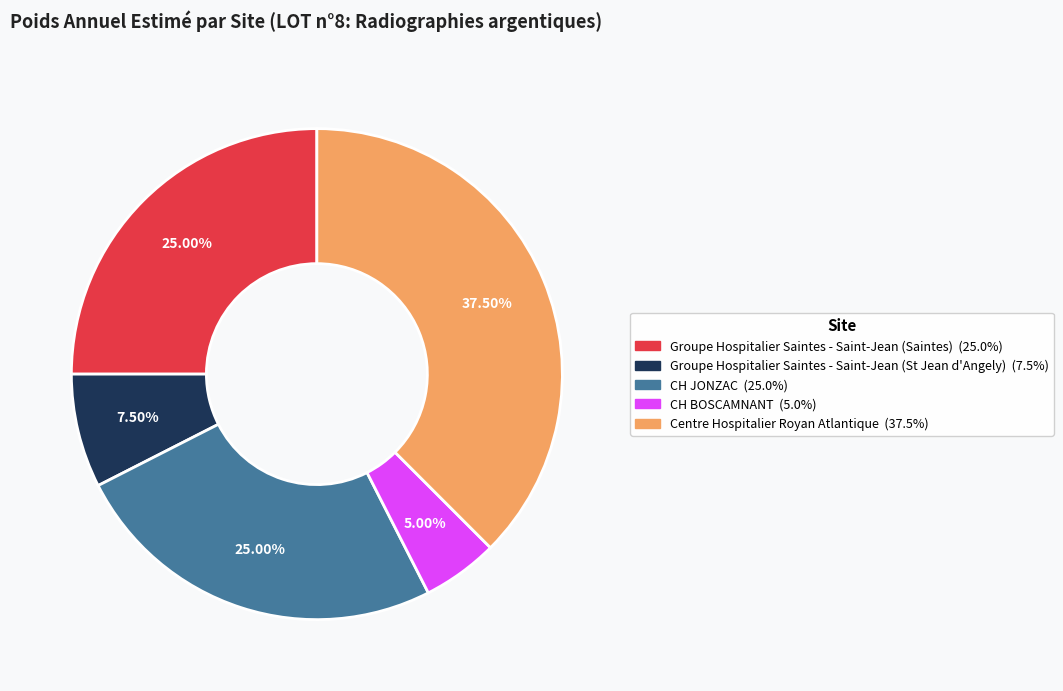

How many slices are in this pie chart?

5